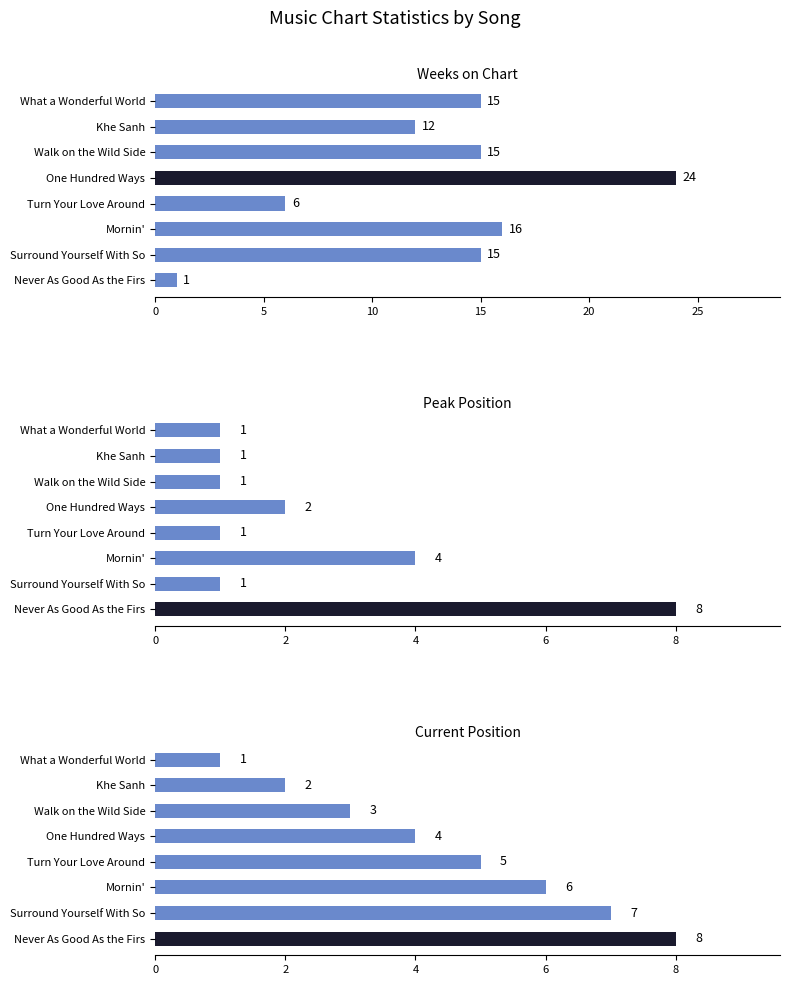

True or false: Current Position has a value of 5 at Never As Good As the Firs.

False